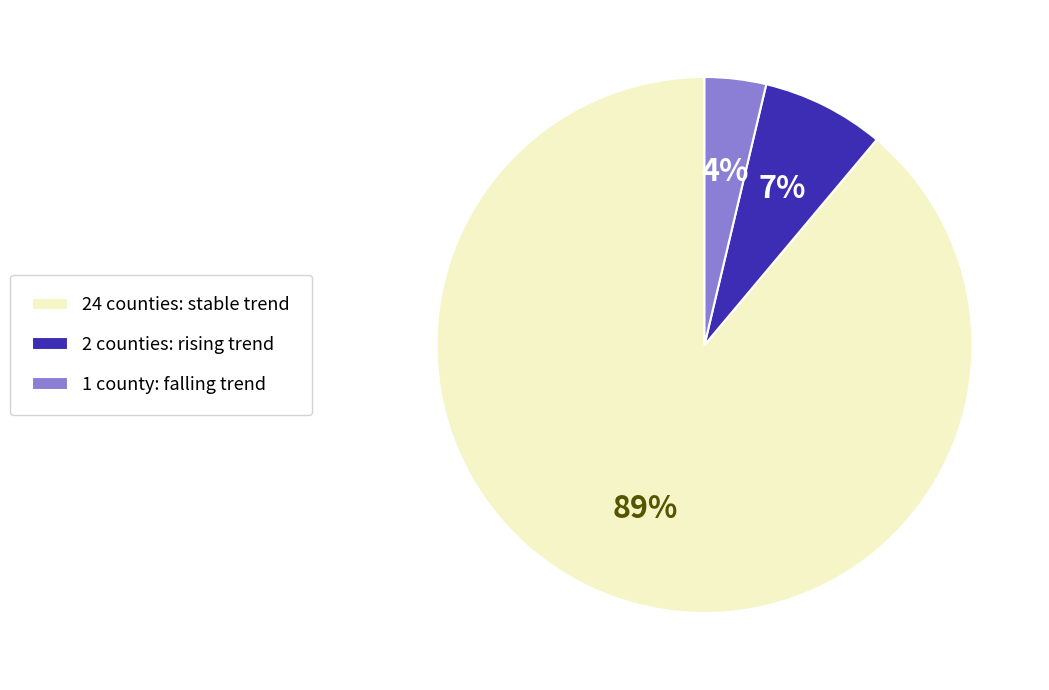

How many segments does this pie chart have?

3